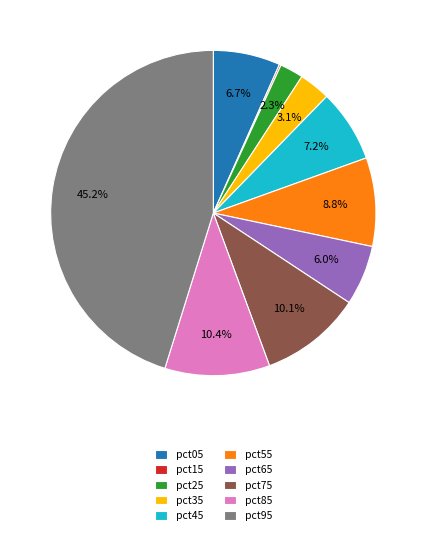

What portion of the pie excludes pct05?

93.3%